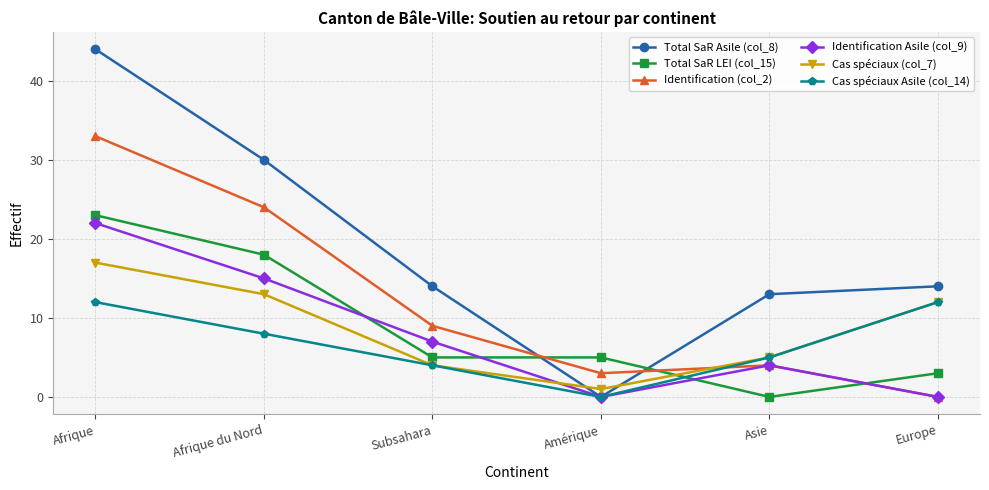

True or false: Cas spéciaux Asile (col_14) and Identification (col_2) intersect in this chart.

True